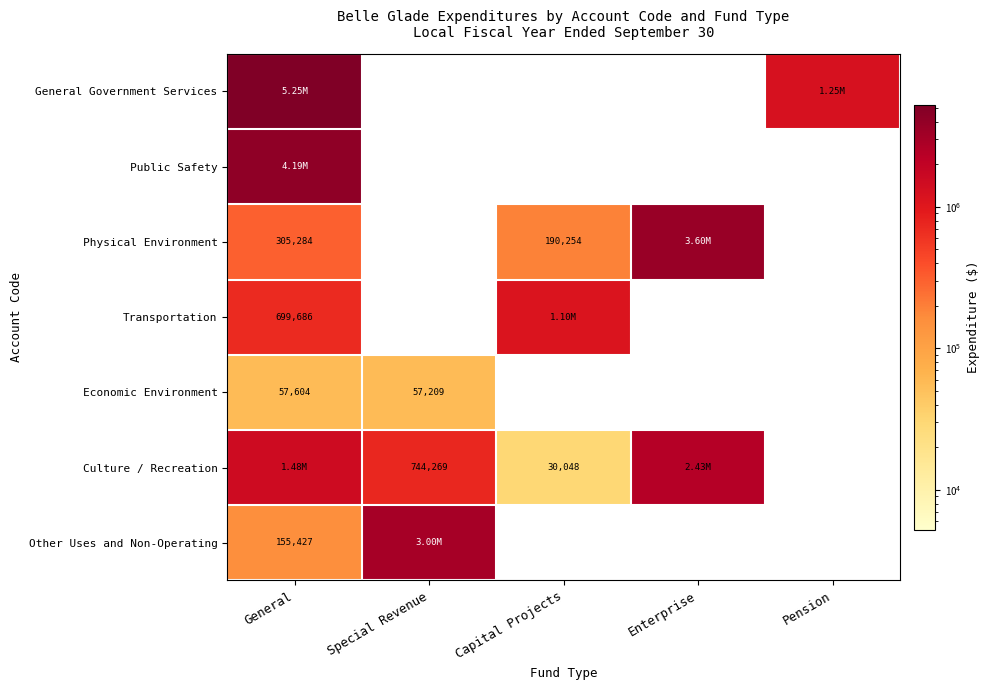

What is the approximate value of Culture / Recreation at Capital Projects, to the nearest 100?

30000